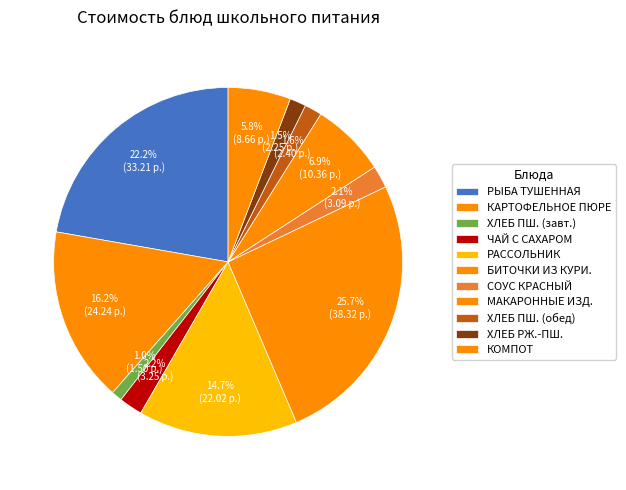

How many segments does this pie chart have?

11